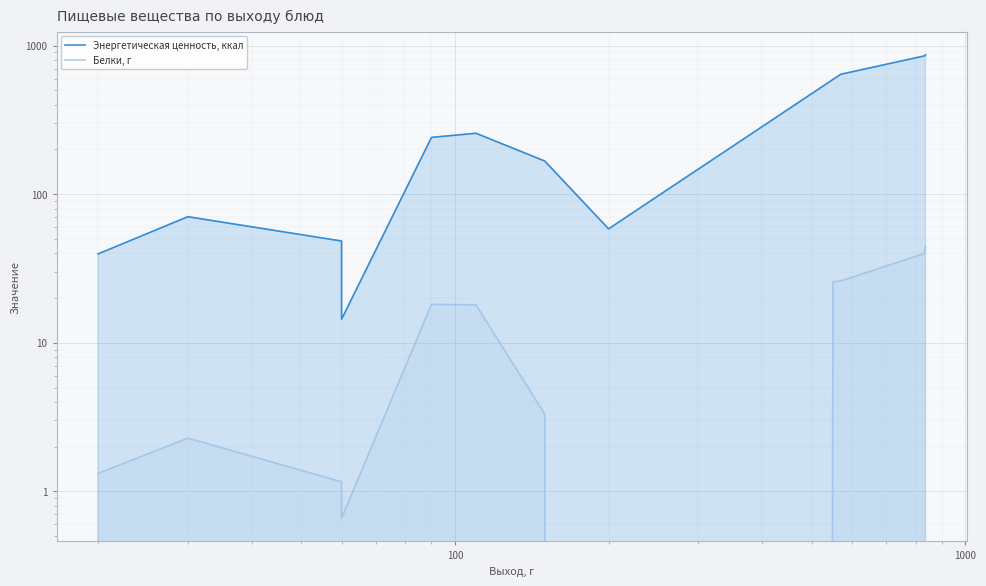

How many distinct data groups are displayed?

2